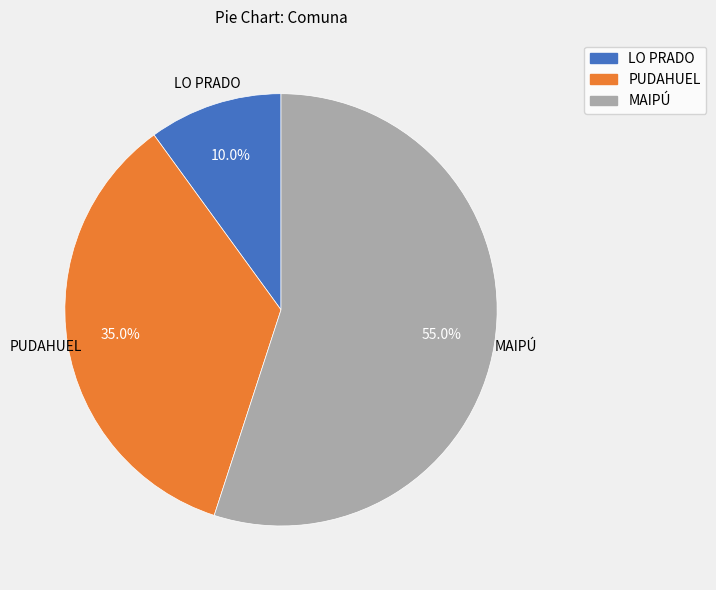

Is the sum of LO PRADO and MAIPÚ greater than half?

Yes